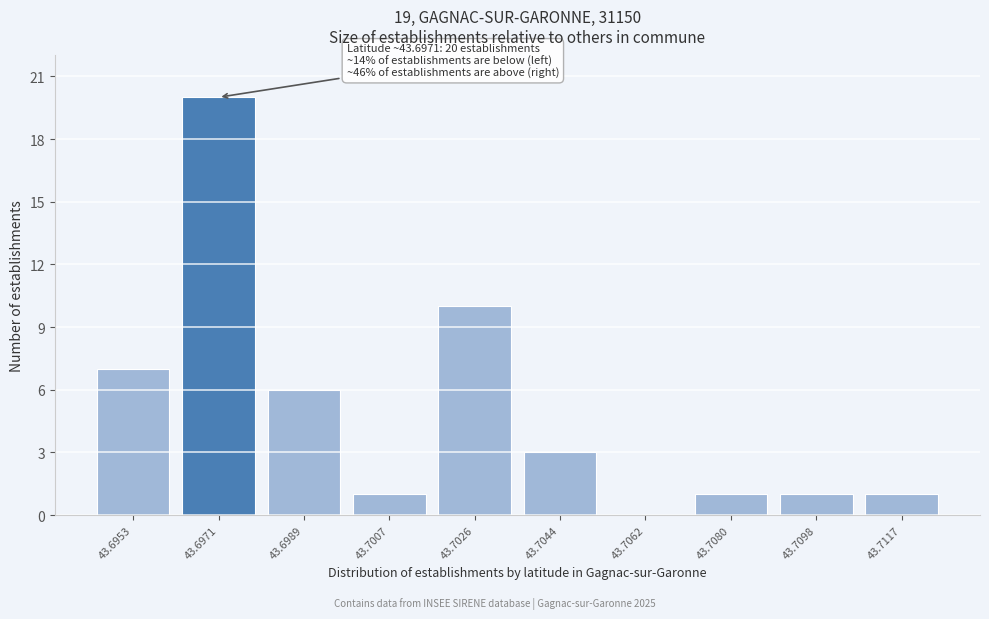

Reading right to left, extract all data points from this chart.

43.7117=1	43.7098=1	43.7080=1	43.7062=0	43.7044=3	43.7026=10	43.7007=1	43.6989=6	43.6971=20	43.6953=7